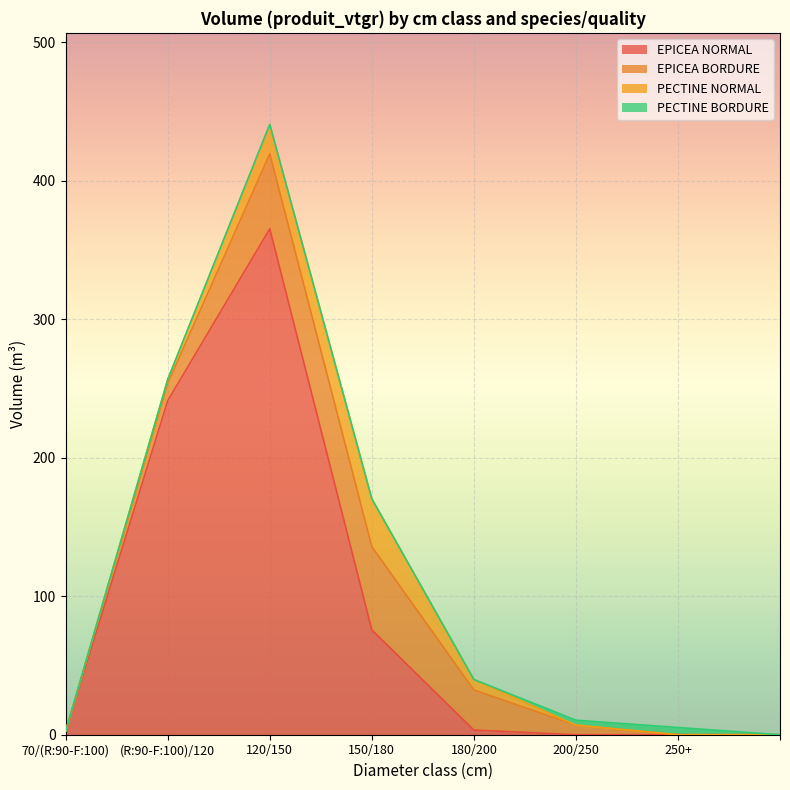

Reading left to right, extract all data points from this chart.

EPICEA NORMAL: 70/(R:90-F:100)=2.6	(R:90-F:100)/120=241.2	120/150=365.3	150/180=75.7	180/200=3.3	200/250=0.0	250+=0.0	=0.0
EPICEA BORDURE: 70/(R:90-F:100)=0.0	(R:90-F:100)/120=12.5	120/150=54.1	150/180=60.1	180/200=29.0	200/250=6.9	250+=0.0	=0.0
PECTINE NORMAL: 70/(R:90-F:100)=0.0	(R:90-F:100)/120=2.8	120/150=21.3	150/180=34.5	180/200=7.6	200/250=0.0	250+=0.0	=0.0
PECTINE BORDURE: 70/(R:90-F:100)=0.0	(R:90-F:100)/120=0.0	120/150=0.0	150/180=0.0	180/200=0.0	200/250=3.6	250+=5.2	=0.0